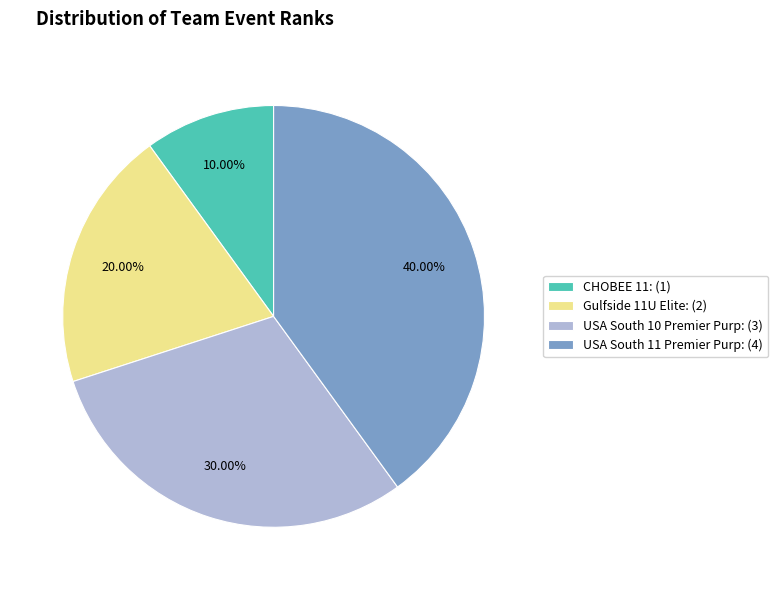

How many segments does this pie chart have?

4